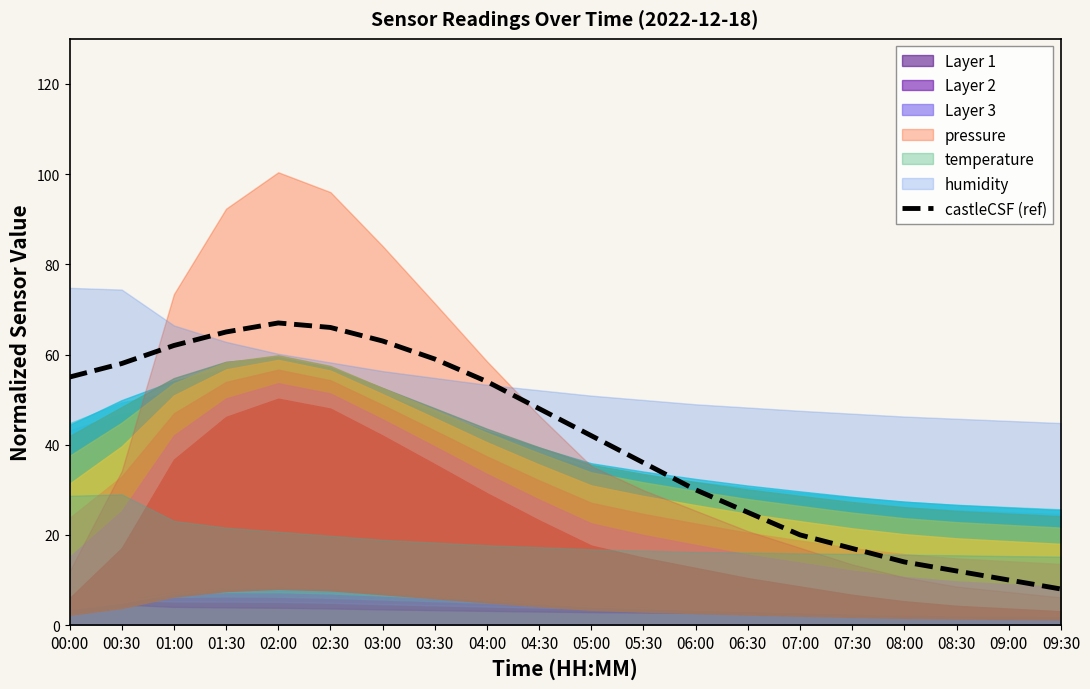

Where does the data first go above 48?

00:00